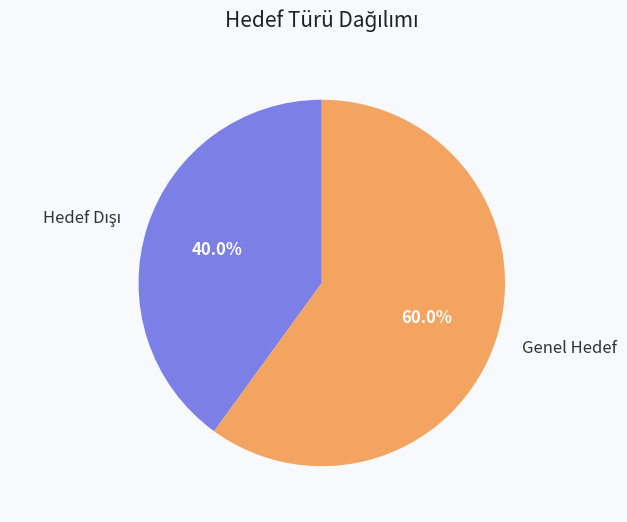

Does Genel Hedef represent more than half of the total?

Yes